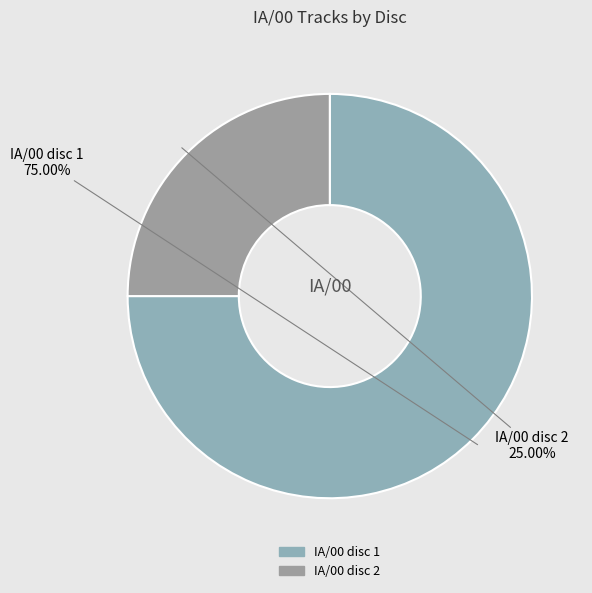

Between IA/00 disc 1 and IA/00 disc 2, which is larger?

IA/00 disc 1